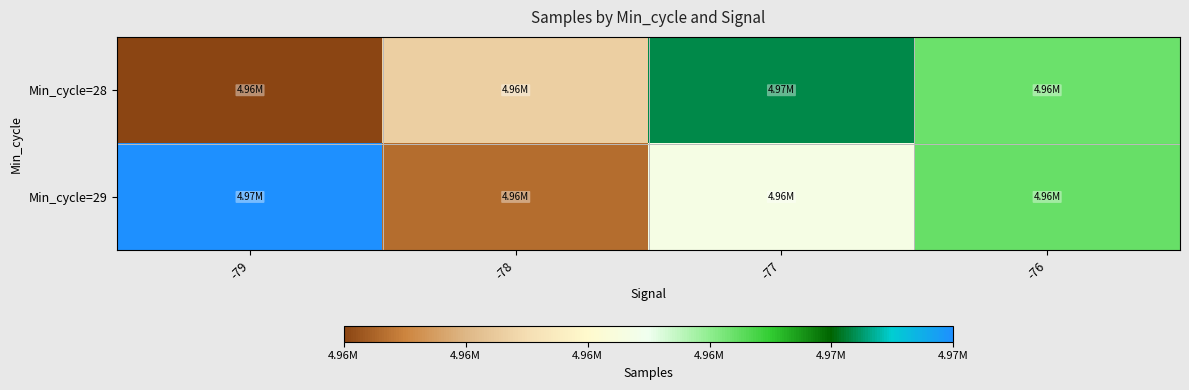

Which series has the widest spread of values?

Min_cycle=29